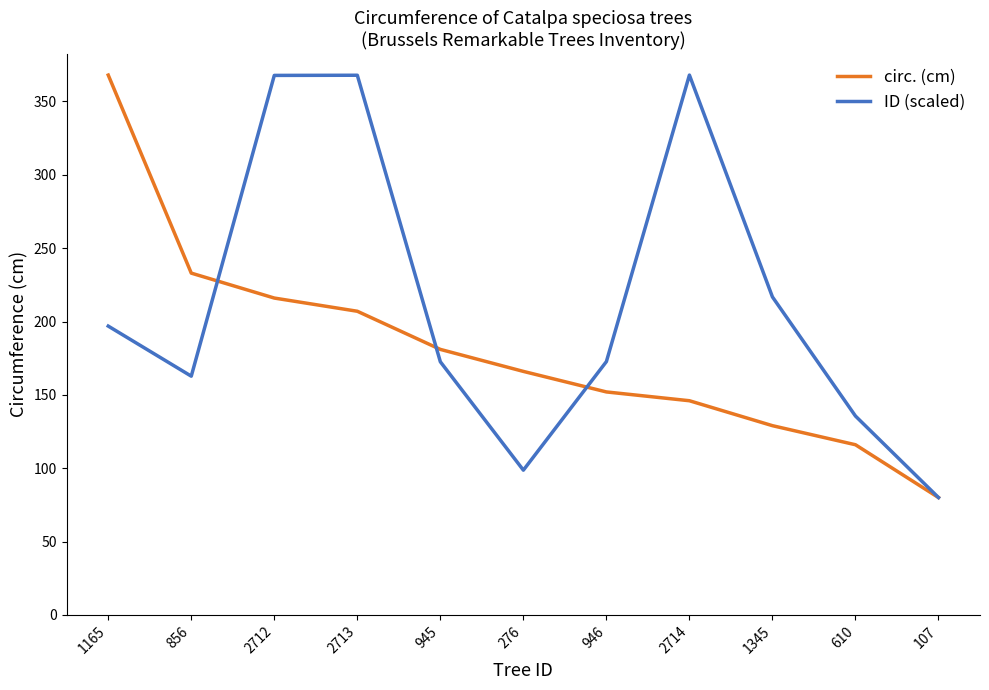

How many series are shown in this chart?

2